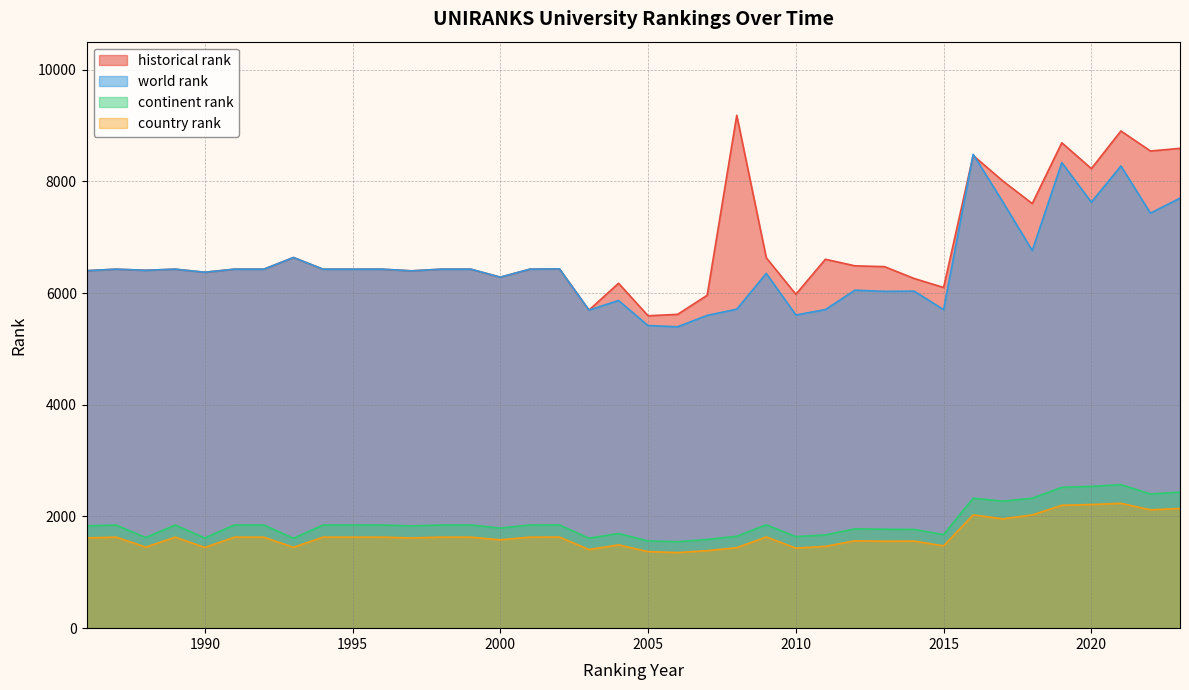

Rank the categories by continent rank value from lowest to highest.

2006, 2005, 2007, 1993, 2003, 1990, 1988, 2010, 2008, 2011, 2015, 2004, 2014, 2013, 2012, 2000, 1997, 1986, 1987, 1989, 1991, 1992, 1994, 1995, 1996, 1998, 1999, 2001, 2002, 2009, 2017, 2016, 2018, 2022, 2023, 2019, 2020, 2021